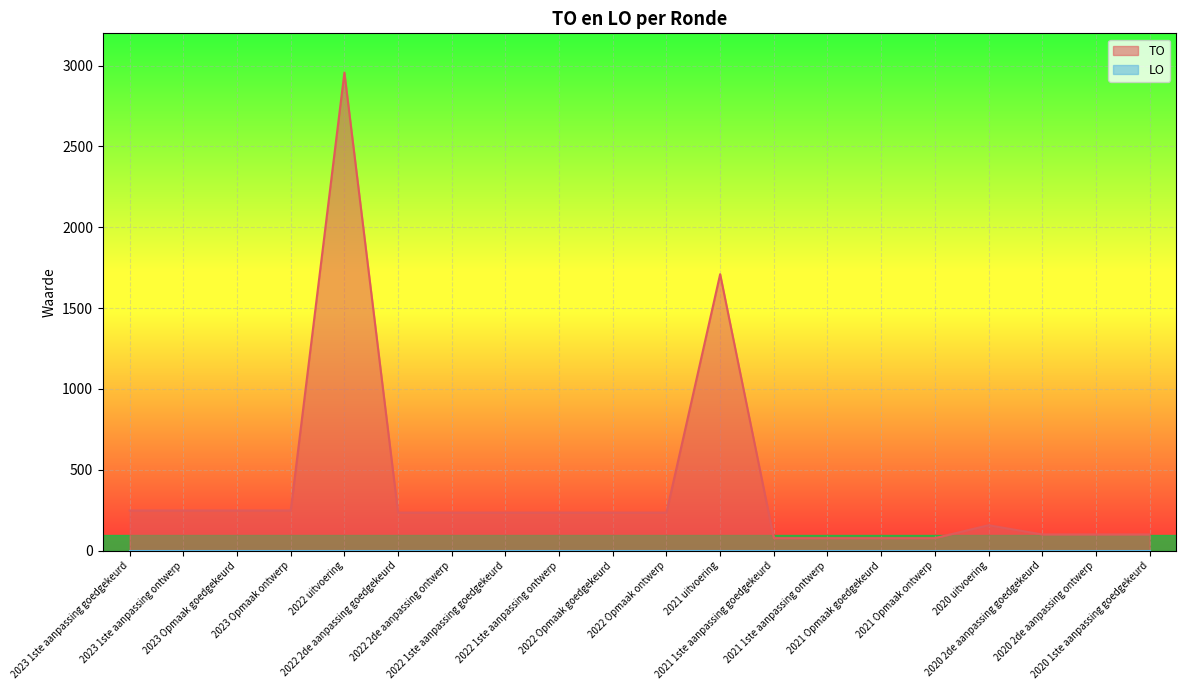

What is the change in value from 2023 1ste aanpassing goedgekeurd to 2022 2de aanpassing goedgekeurd?

-13